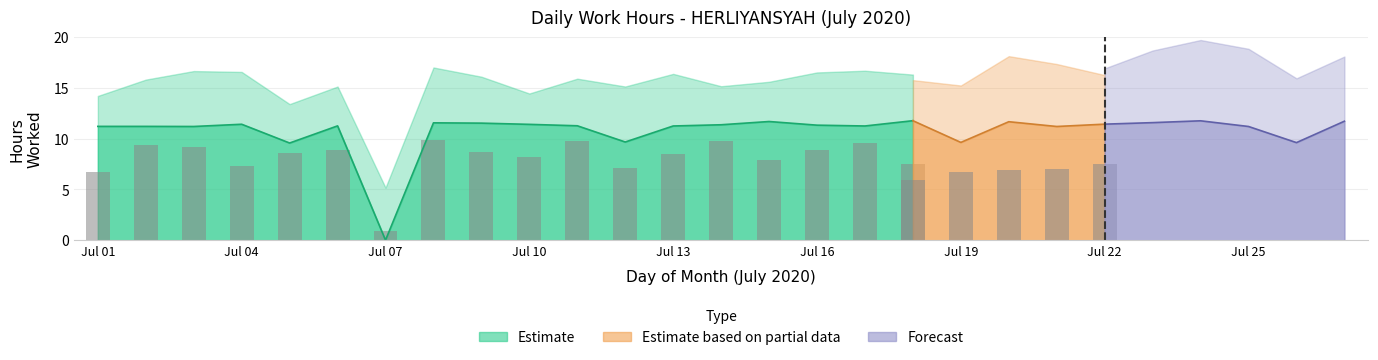

What is the greatest value displayed?

11.8